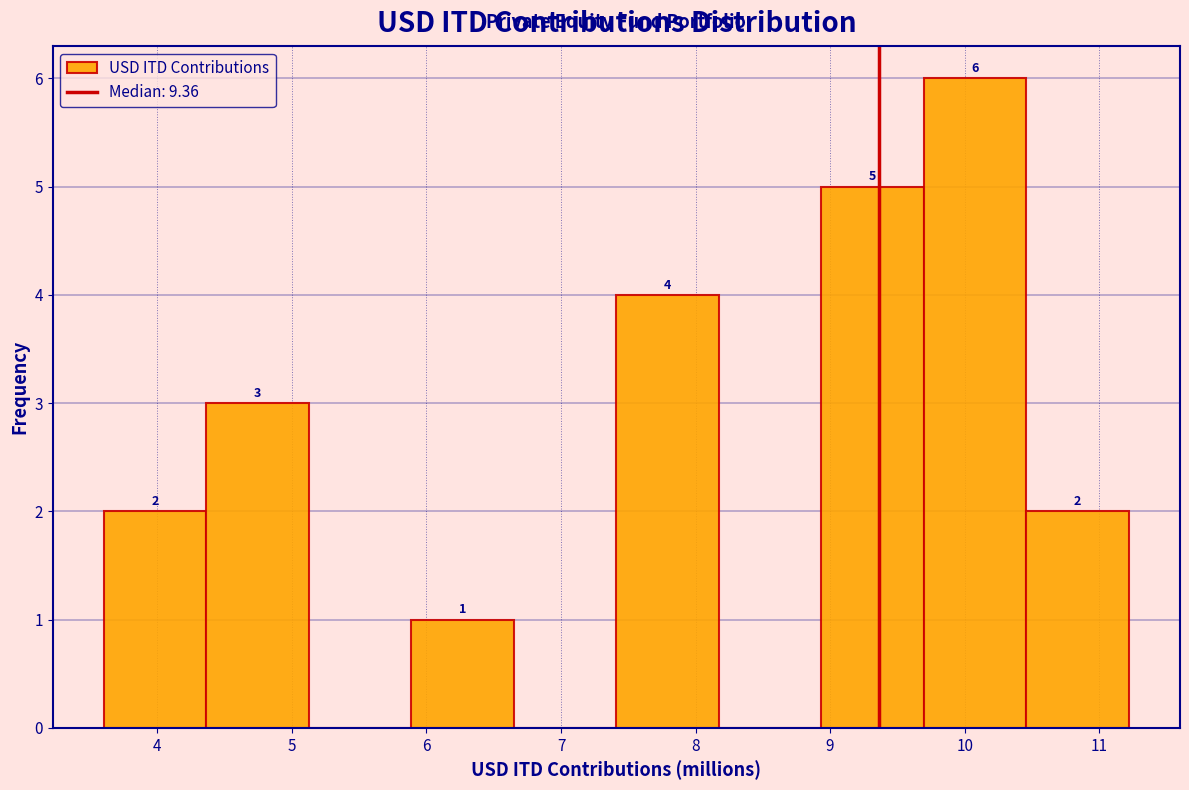

Which range on the x-axis has the tallest bar?

9.7 to 10.5